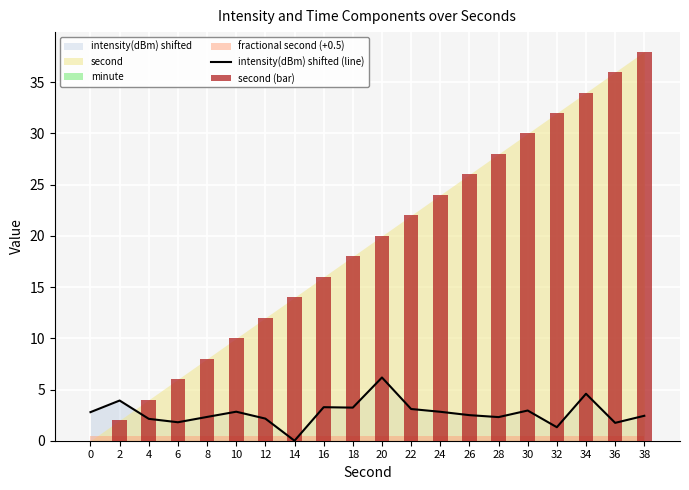

What value does the intensity(dBm) shifted (line) series have at 32?

1.3